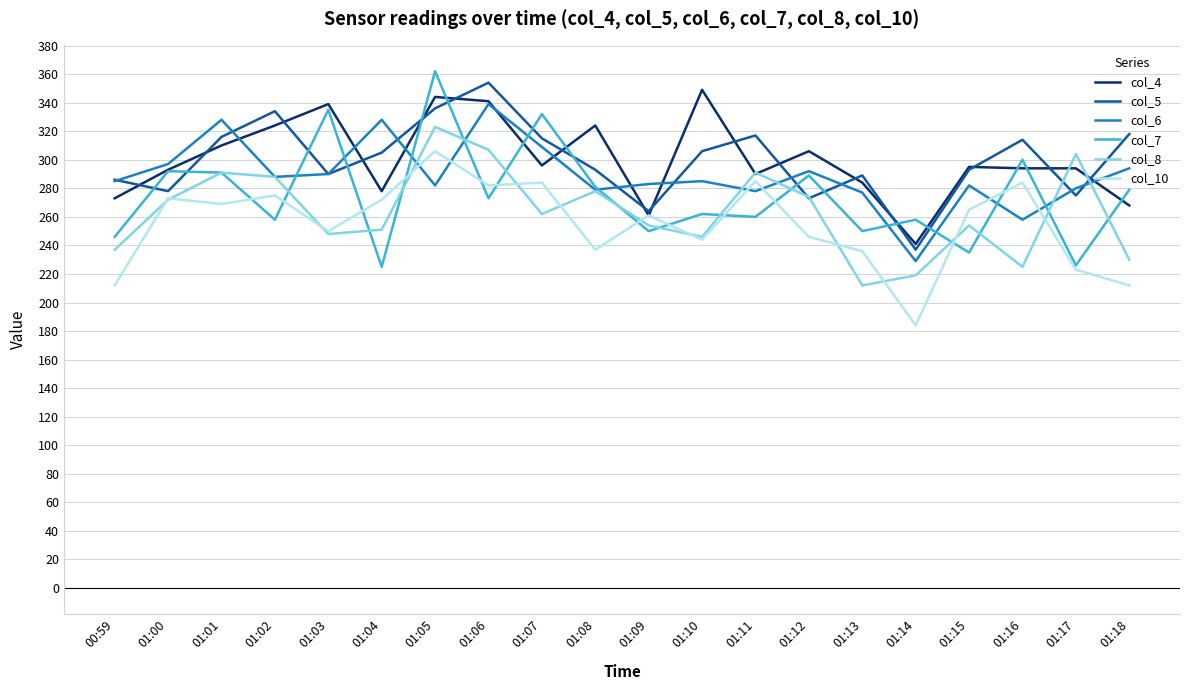

What is the minimum value for col_8?

212